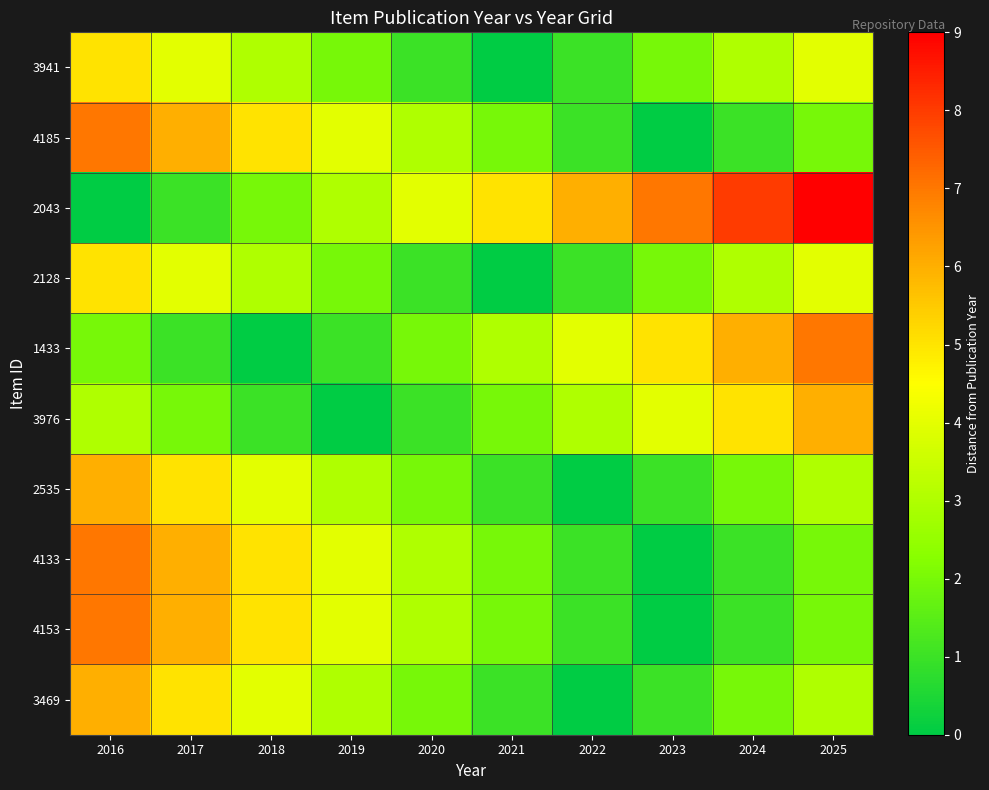

At which category does the chart reach its peak across all series?

2025